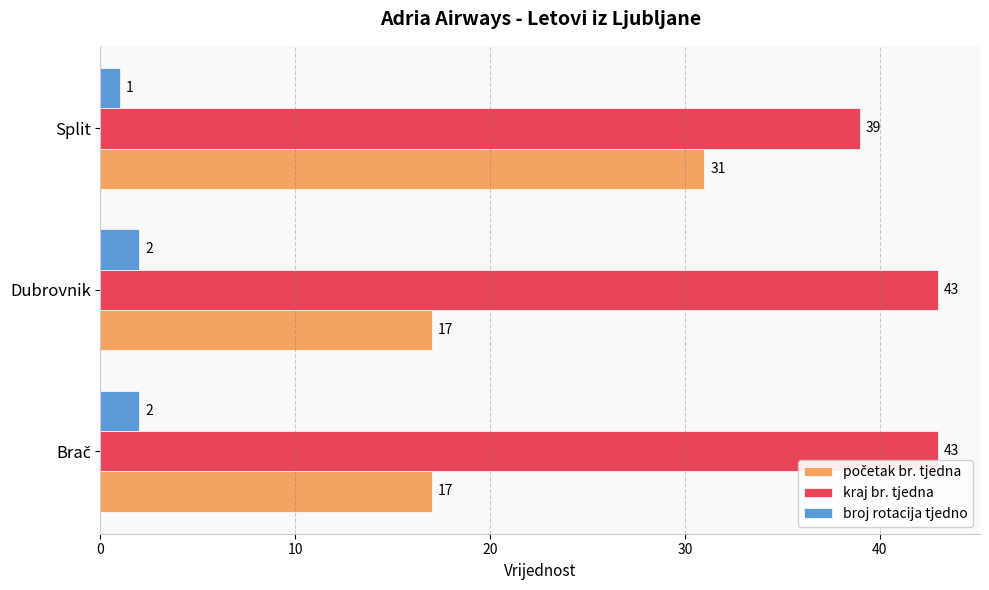

The value of kraj br. tjedna at Split is 39. True or false?

True